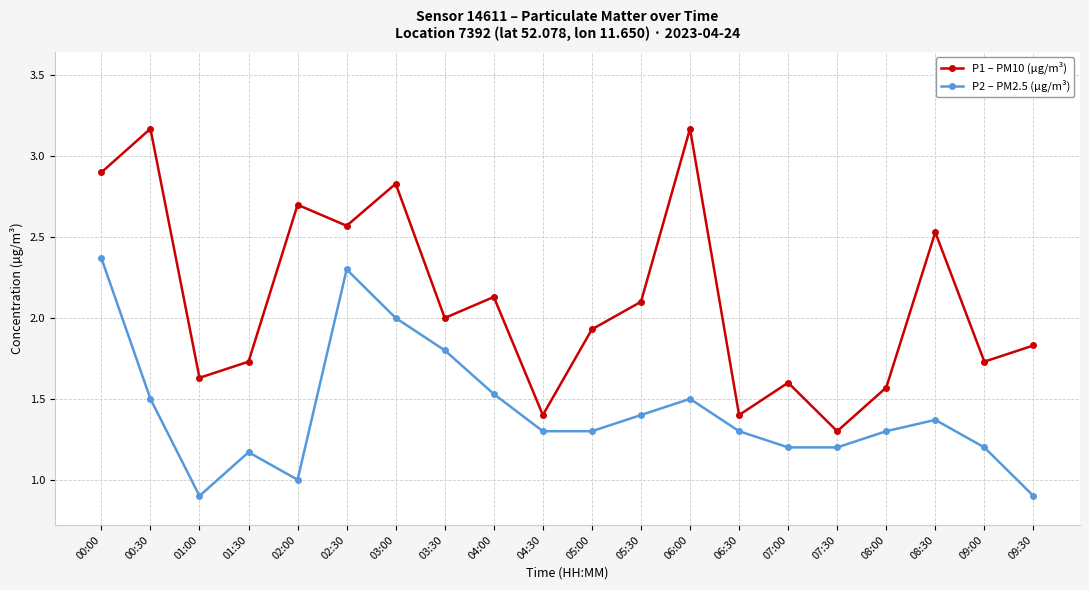

List the series in order of their overall mean, lowest first.

P2 – PM2.5 (µg/m³), P1 – PM10 (µg/m³)